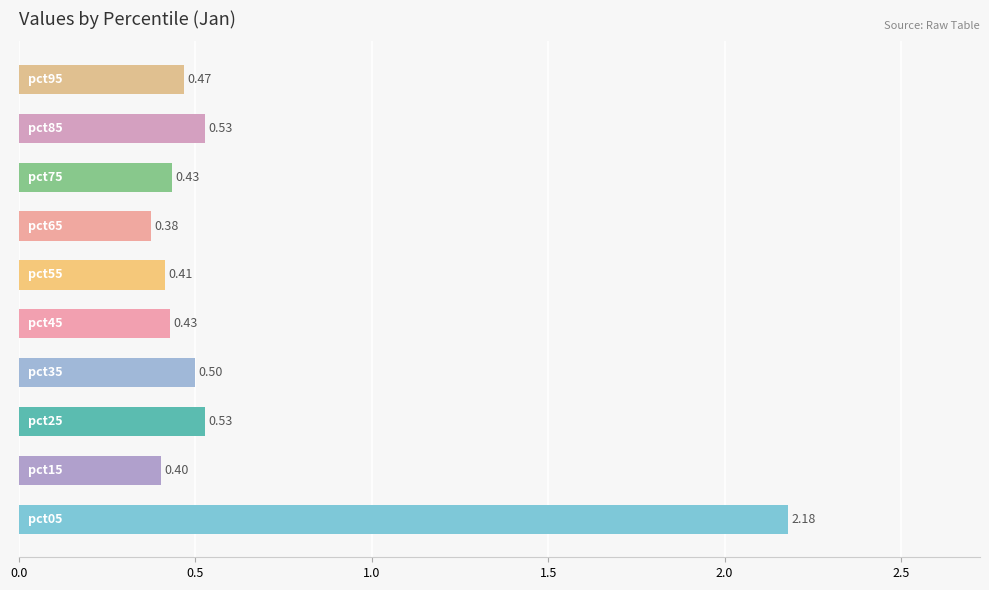

What is the sum of all values?

6.3